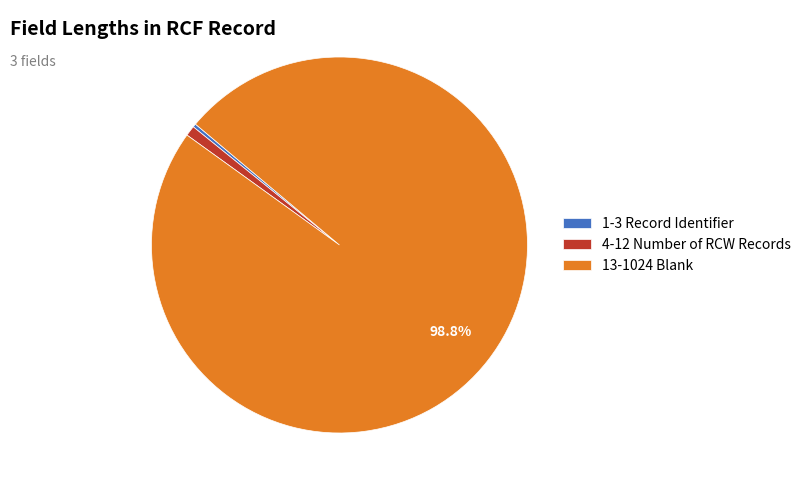

How many segments does this pie chart have?

3